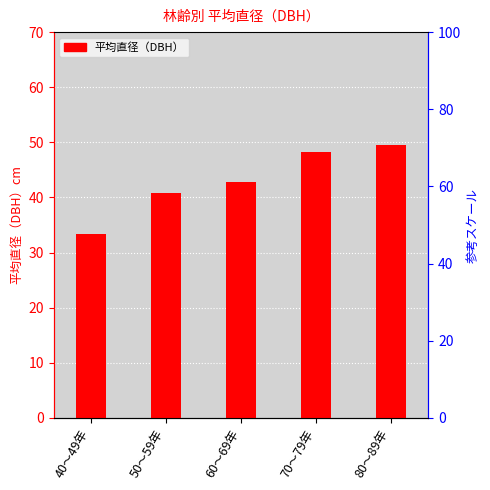

What is the change in value from 40～49年 to 70～79年?

+15.0